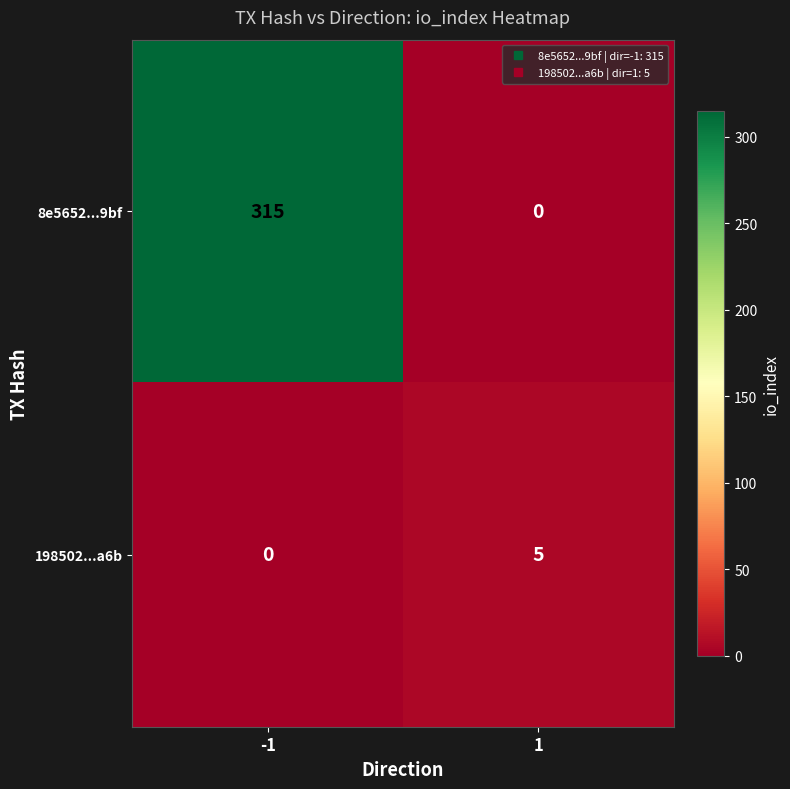

What is the spread (max minus min) of values at -1?

315